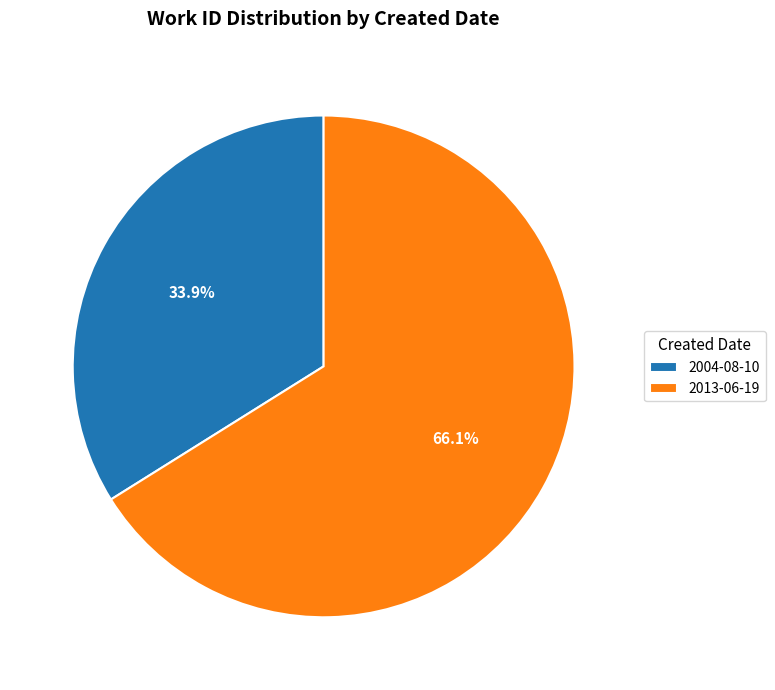

To the nearest percent, what is the average slice percentage?

50%